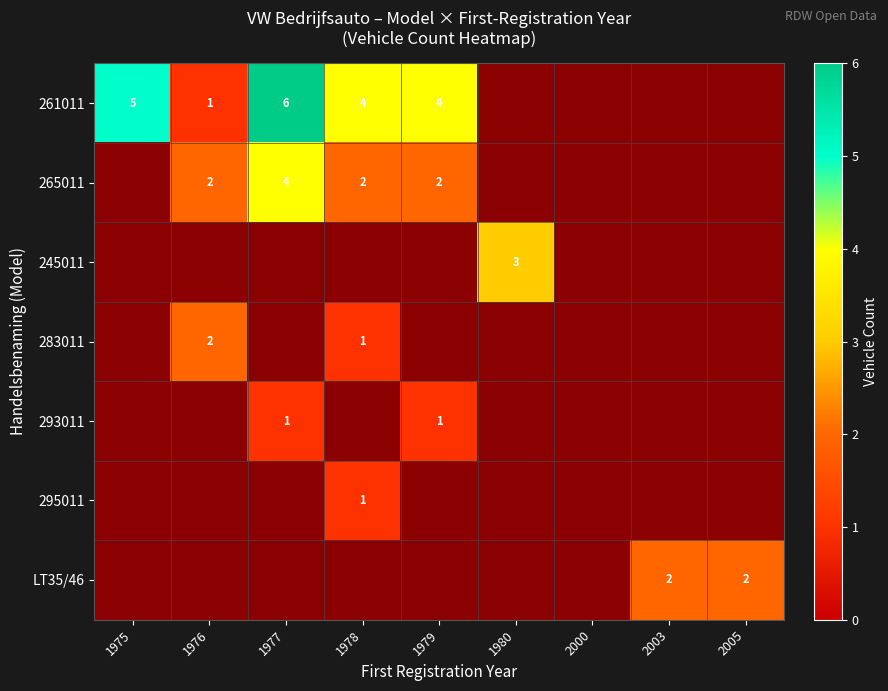

At how many categories does at least one series exceed 2?

5